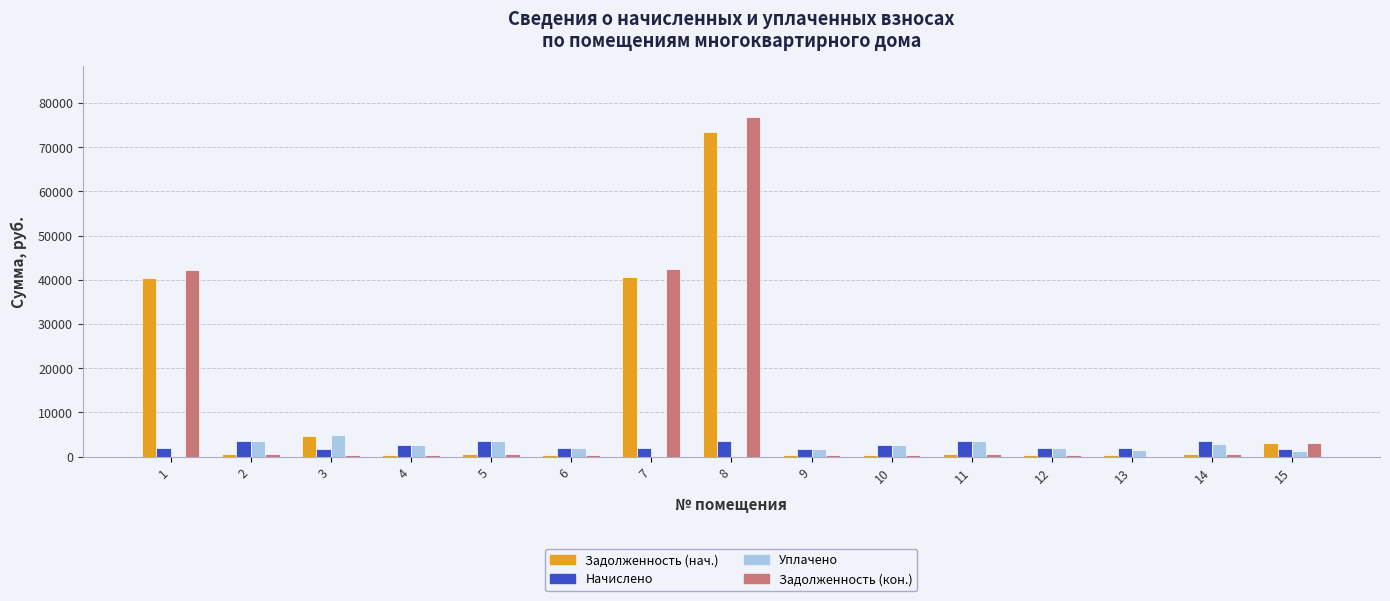

The value of Уплачено at 4 is 2604.3. True or false?

True